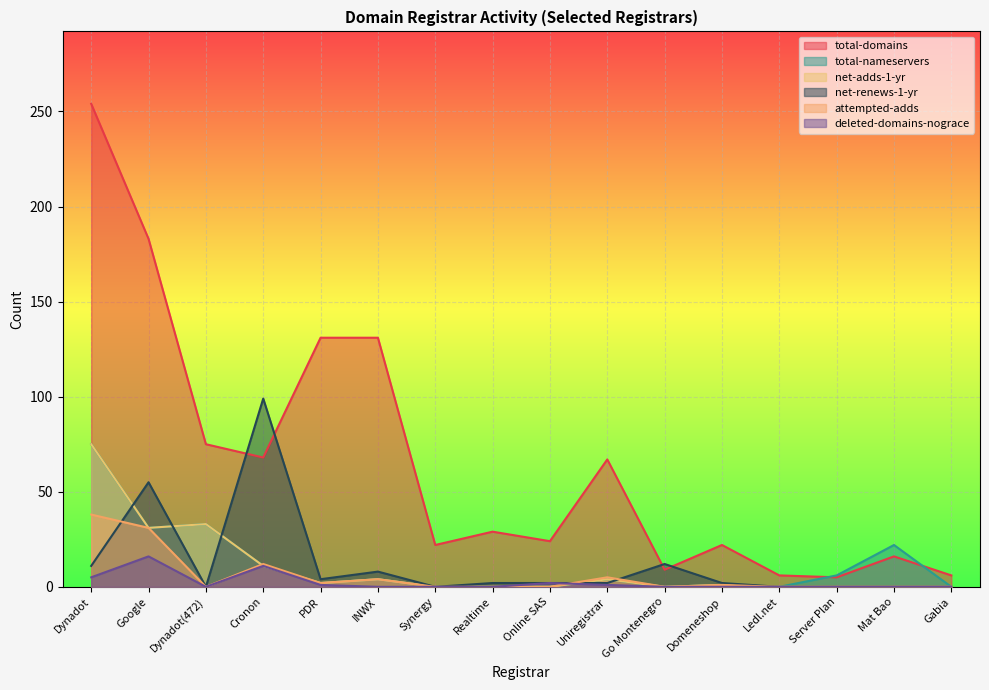

How many distinct data groups are displayed?

6